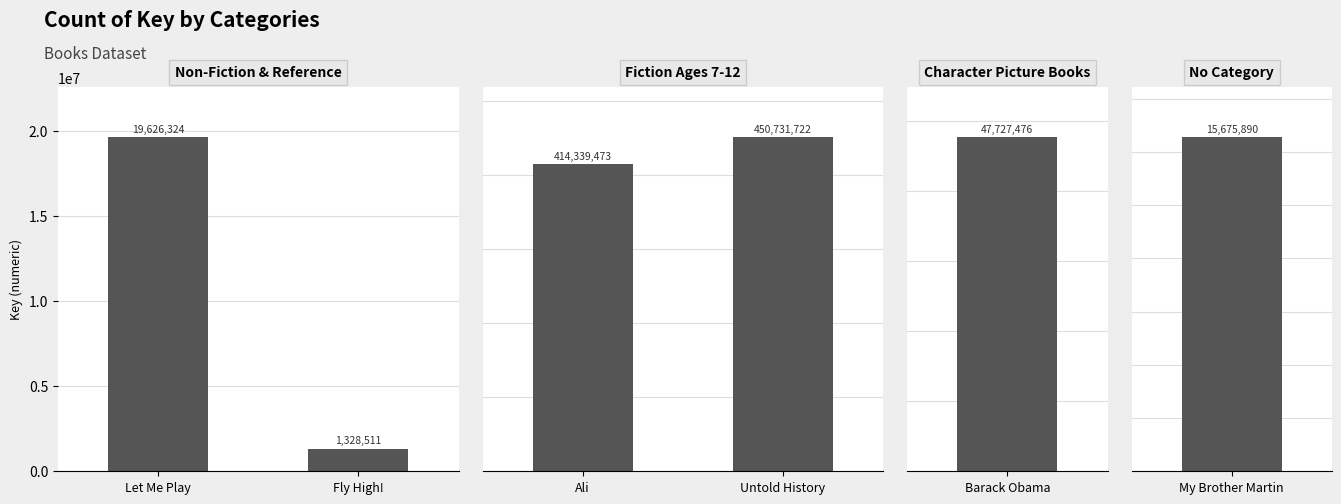

Are the bars horizontal?

No